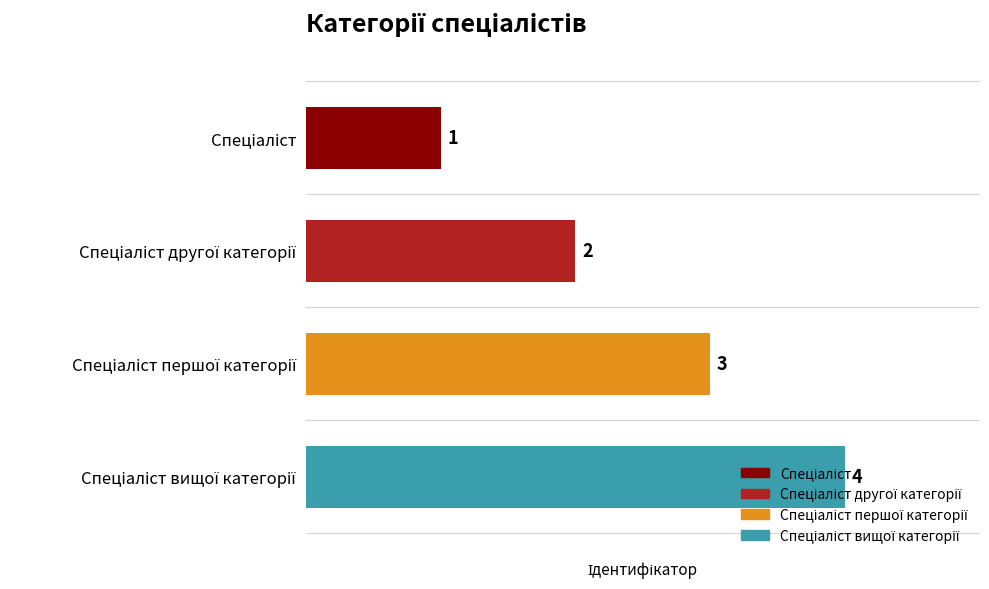

Are the bars grouped side by side (vs. stacked)?

No